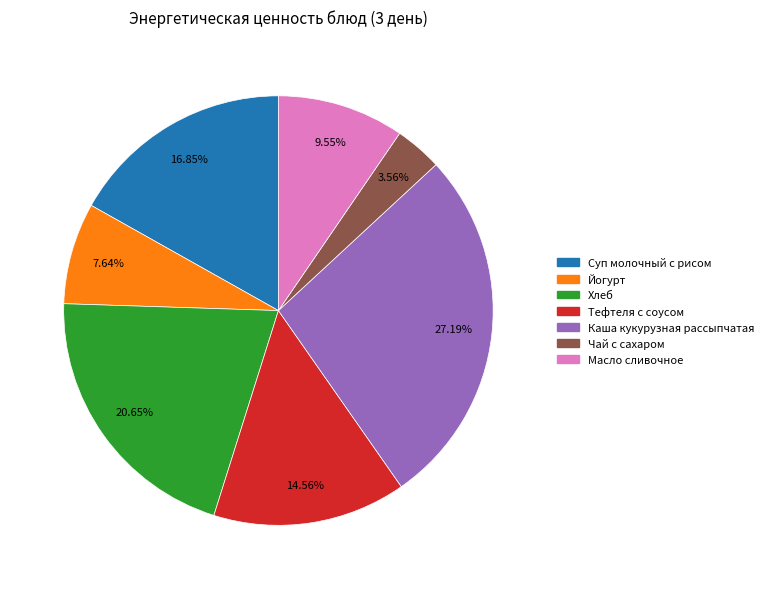

How many segments does this pie chart have?

7